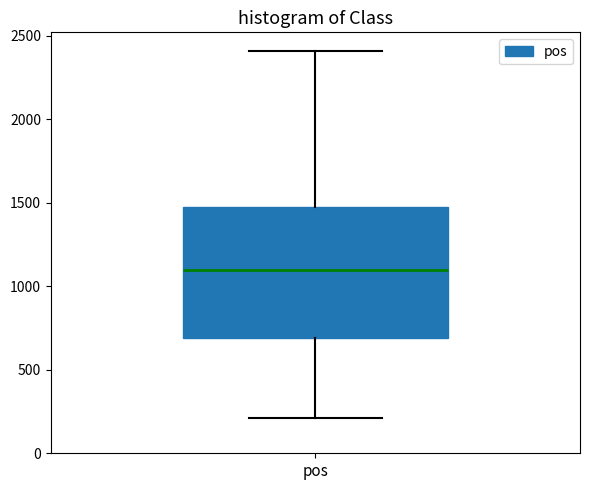

Read this box plot against the y-axis: the position of the median line, the range covered by the box, and the ends of both whiskers. The values are not printed on the chart, so give them approximately, as read against the axis.

median 1100, box 700 to 1500, whiskers 200 to 2400